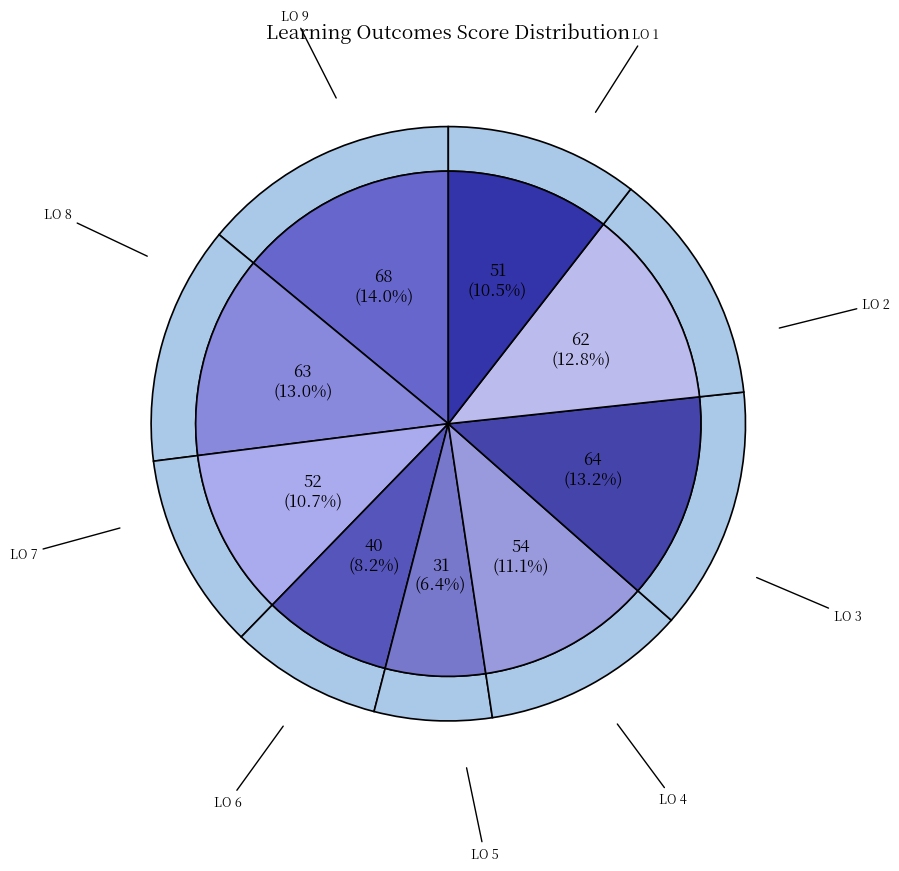

How many segments does this pie chart have?

9